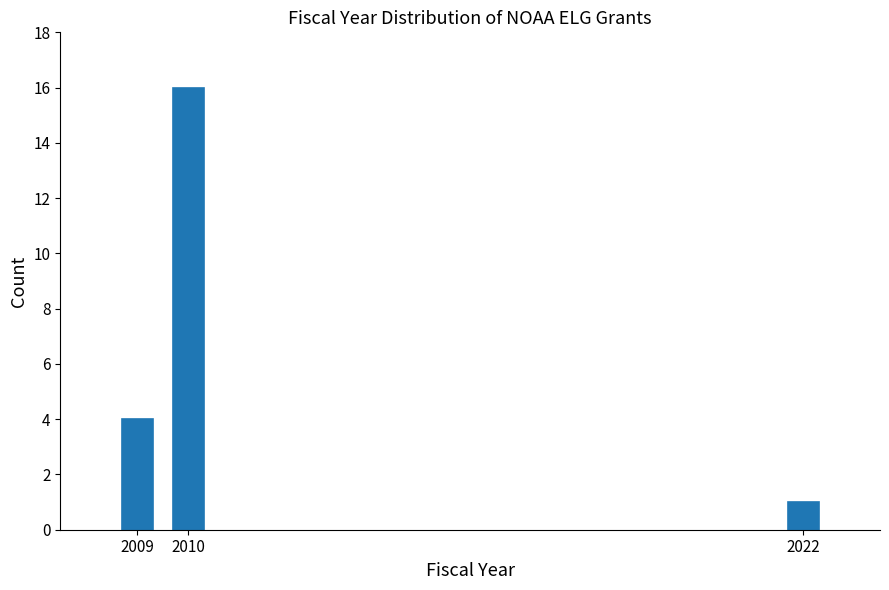

Reading left to right, list all the values displayed in this chart.

4	16	1